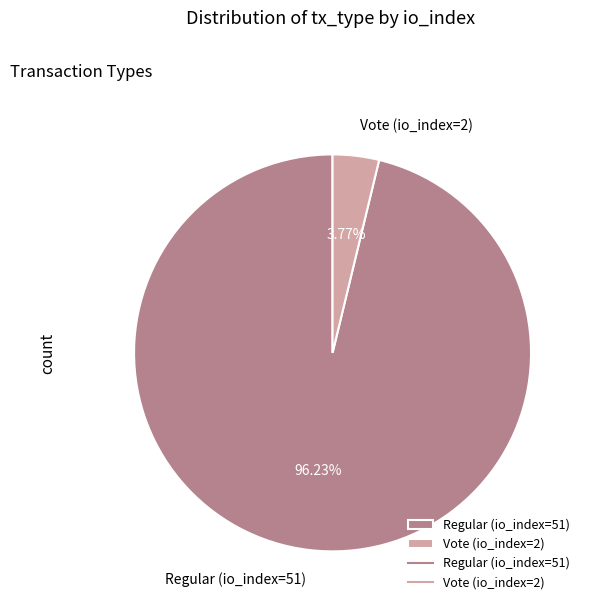

To the nearest percent, what is the difference between the Vote (io_index=2) and Regular (io_index=51) slice percentages?

92%